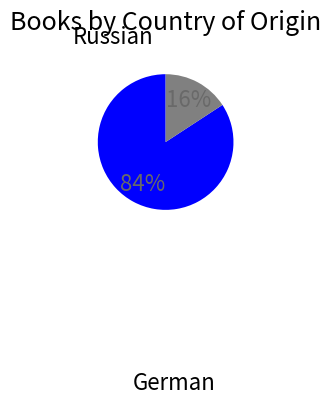

To the nearest percent, what is the average slice percentage?

50%